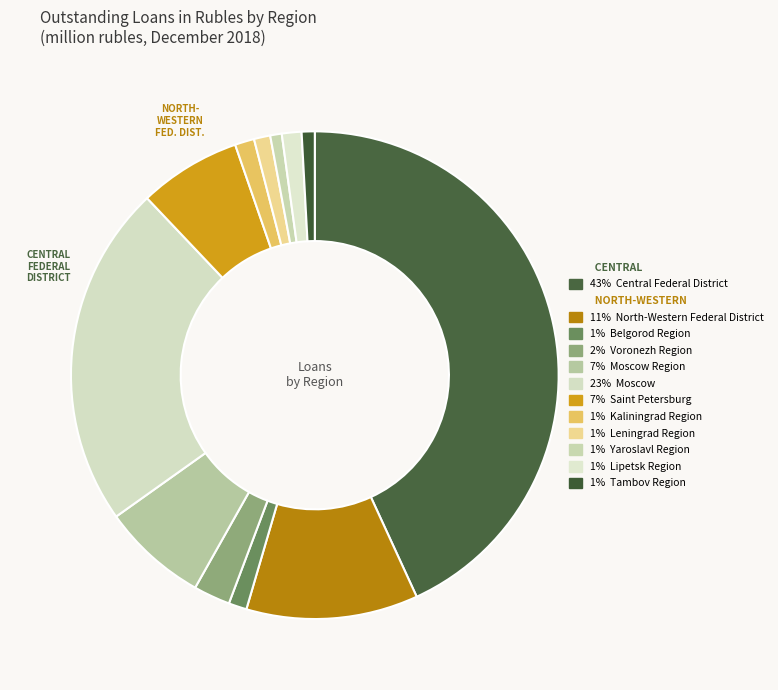

Count the number of slices in the pie.

12